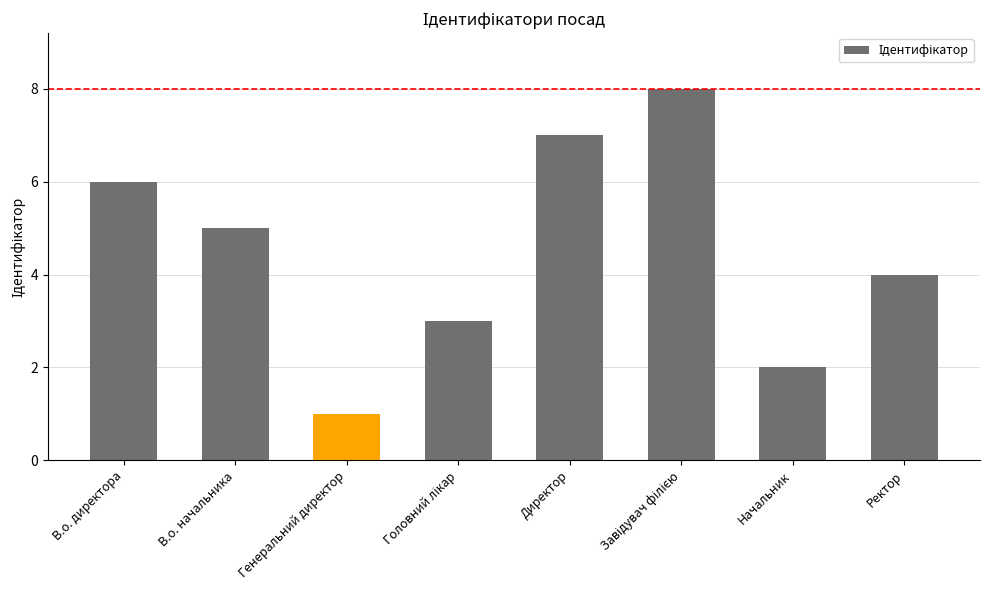

Are the bars grouped side by side (vs. stacked)?

No